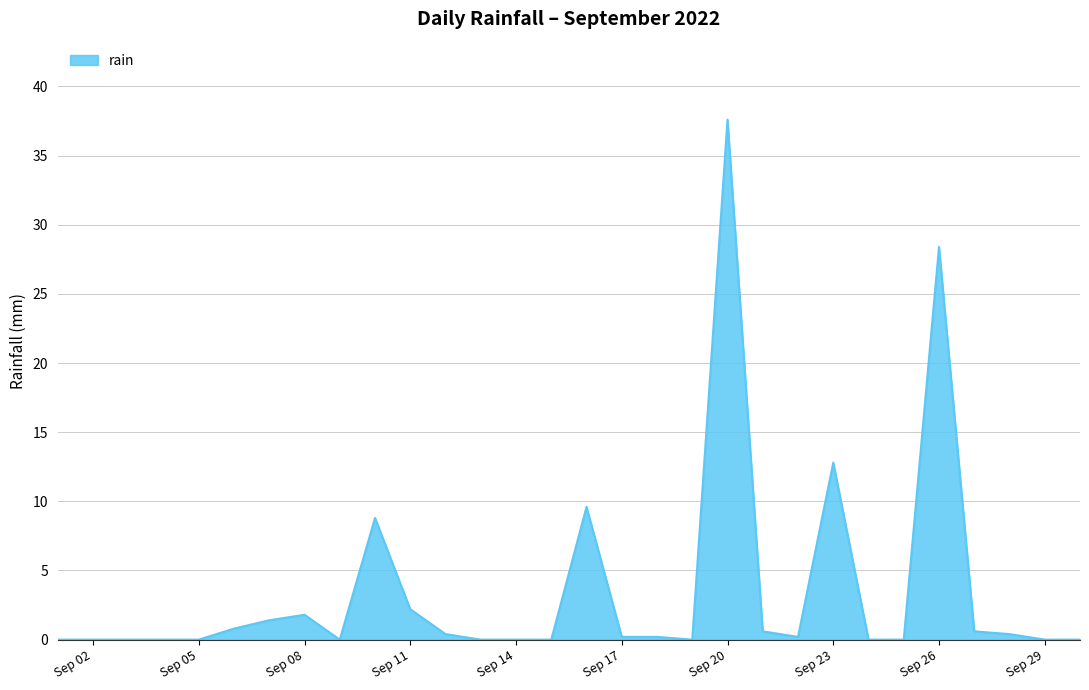

What is the difference between the maximum and minimum values?

37.6